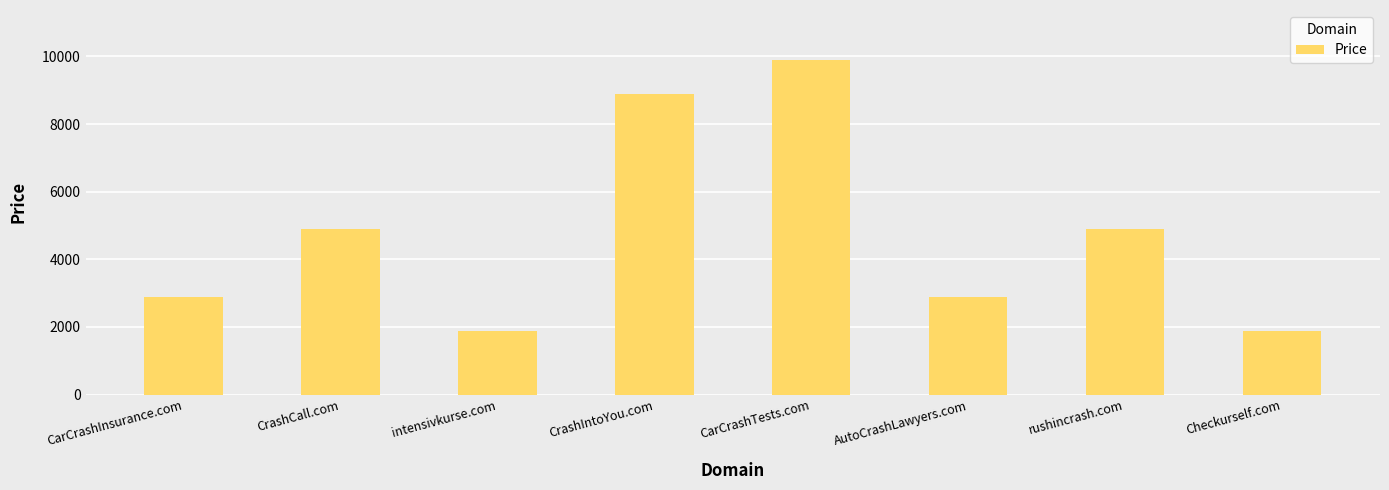

What is the difference between the values at AutoCrashLawyers.com and CrashIntoYou.com?

6000